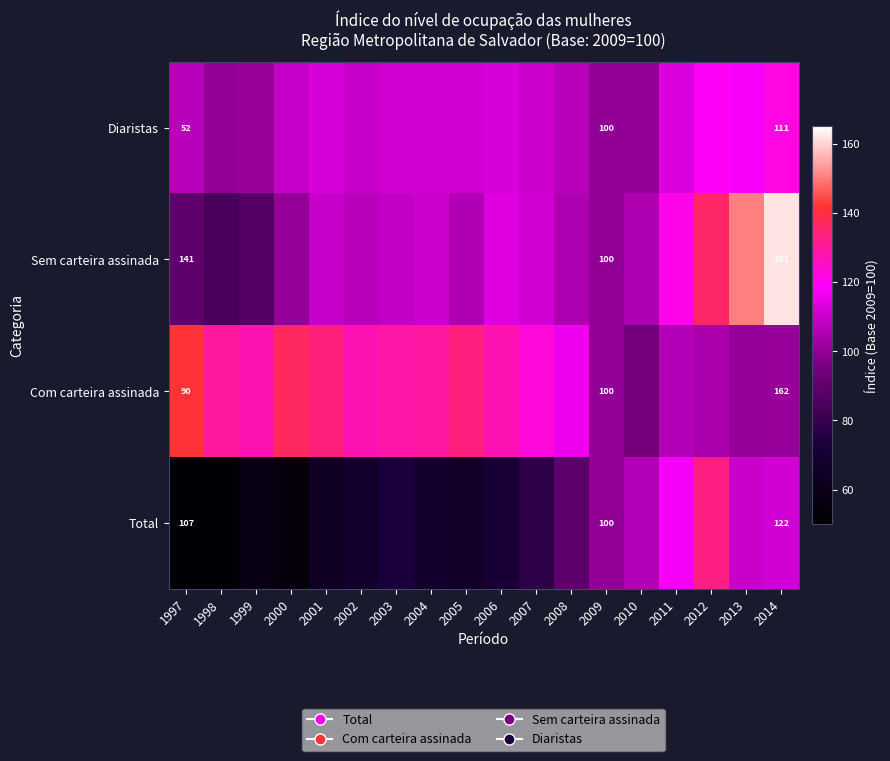

What is the difference between the maximum and minimum values in the Sem carteira assinada series?

77.4